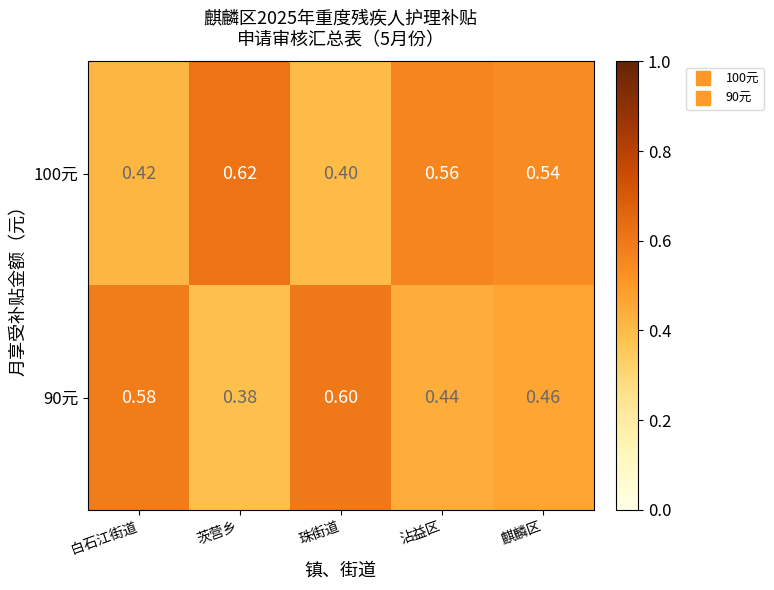

Is the value of 90元 at 麒麟区 greater than the value of 100元 at 白石江街道?

Yes